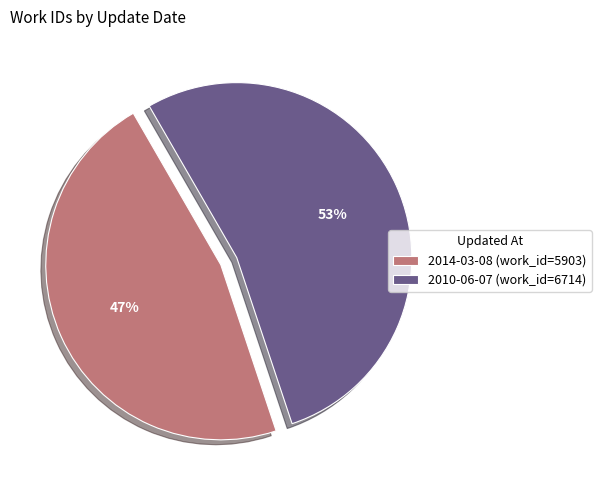

What percentage is the 2010-06-07 slice, to the nearest percent?

53%